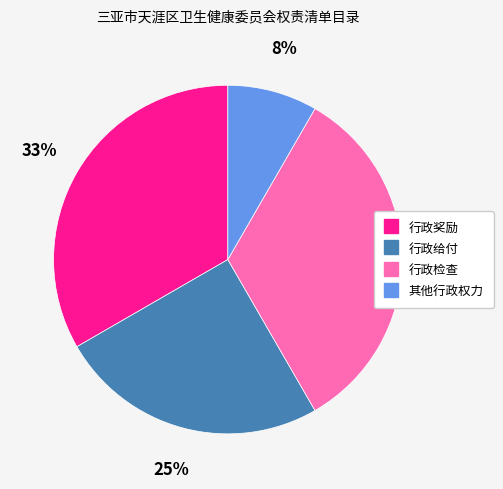

To the nearest percent, what is the difference between the 其他行政权力 and 行政奖励 slice percentages?

25%